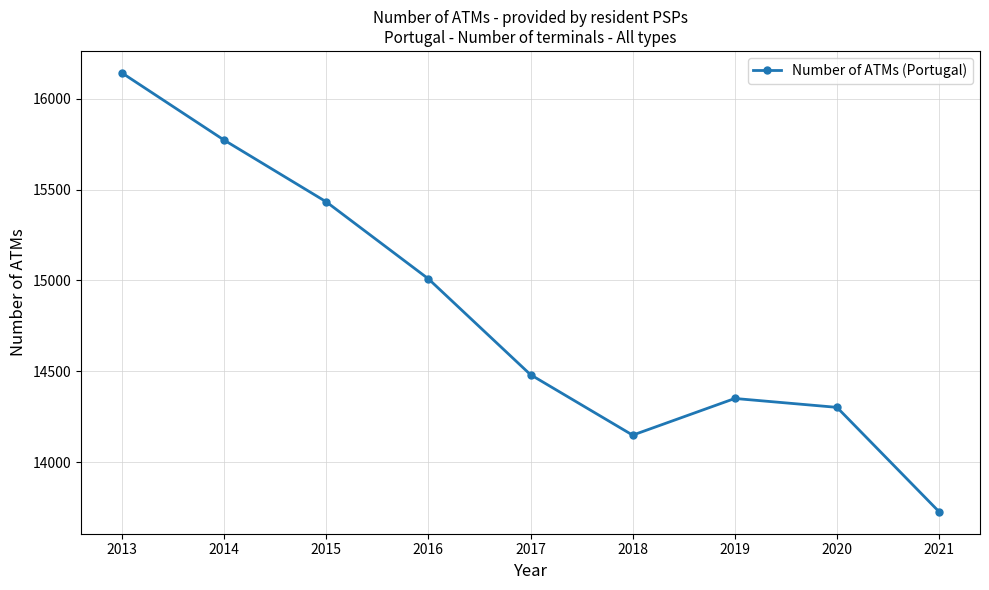

What is the change in value from 2013 to 2015?

-710